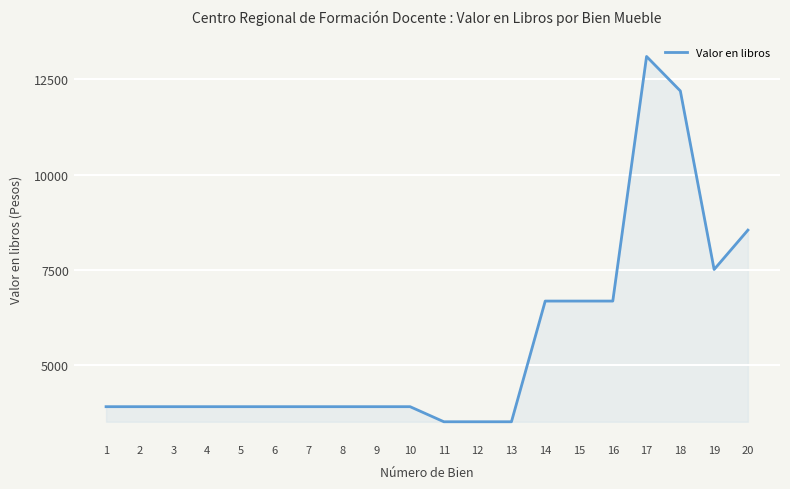

What is the minimum value shown in the chart?

3526